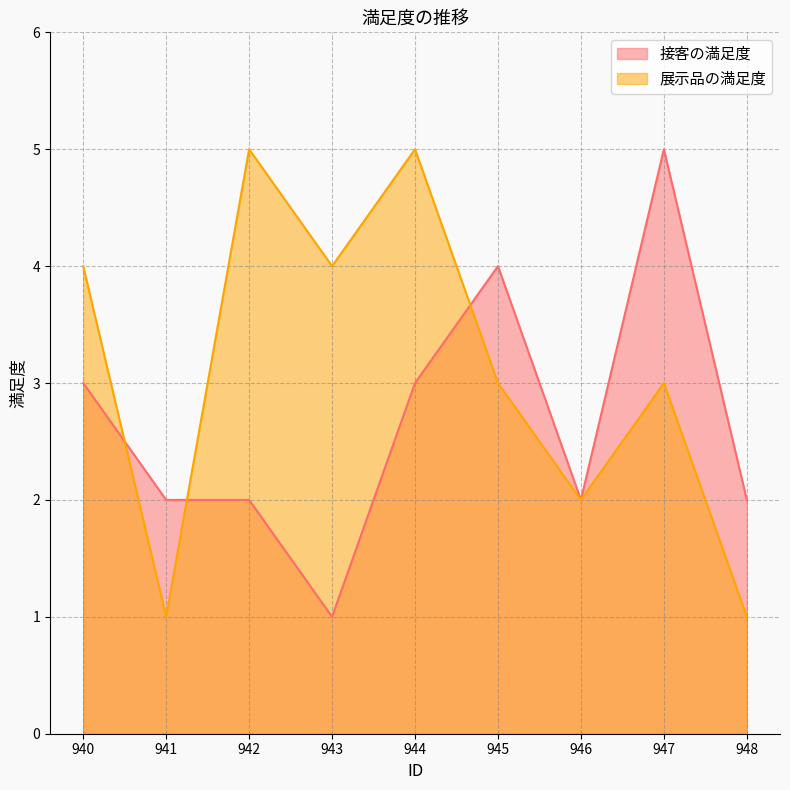

What is the difference between the maximum and minimum values in the 展示品の満足度 series?

4